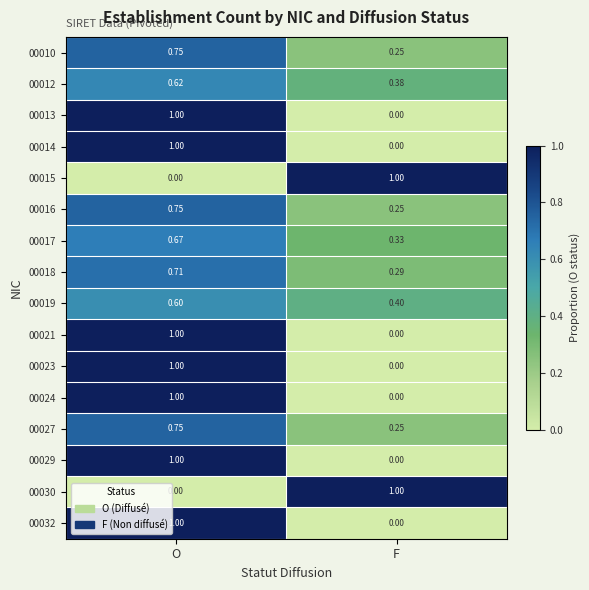

At how many categories does at least one series exceed 0?

2